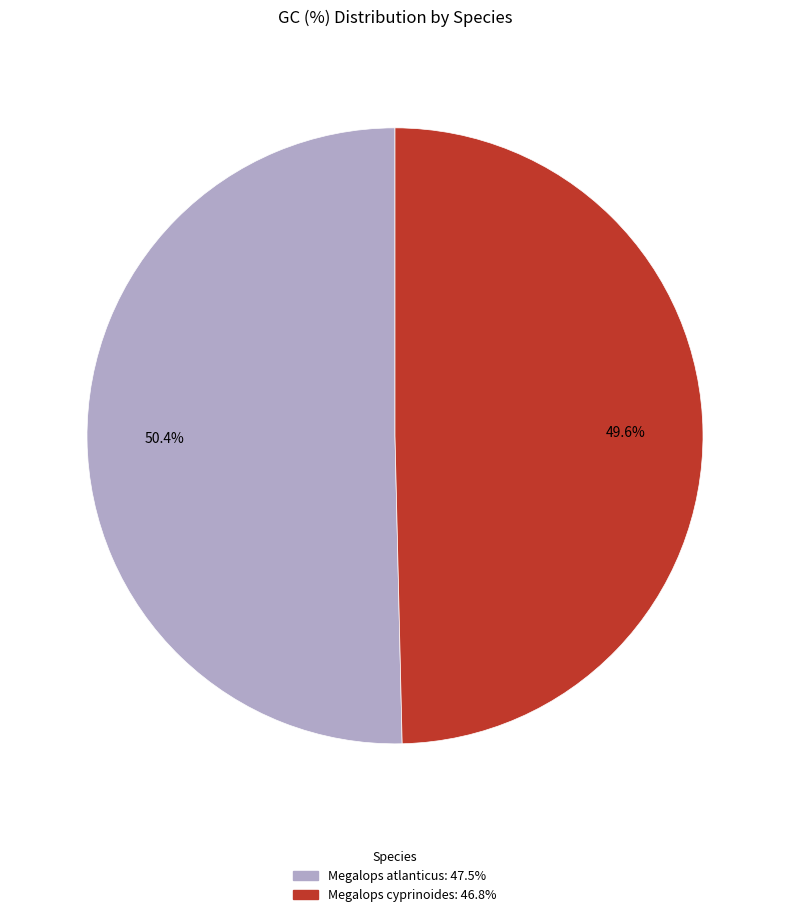

How many slices are in this pie chart?

2